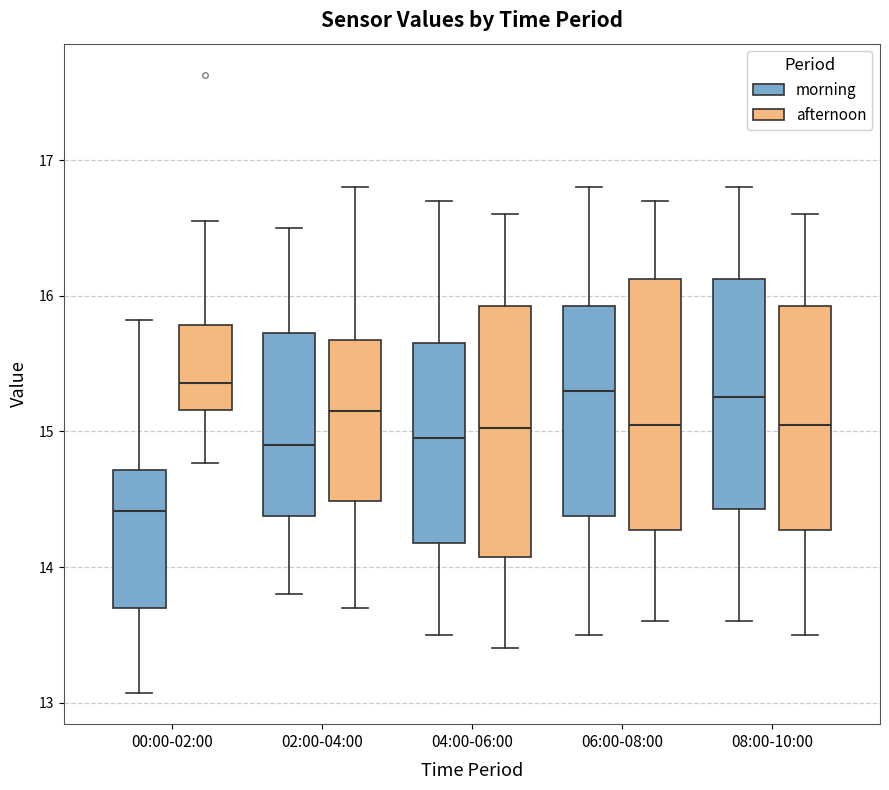

Where is the lower edge of the box for 08:00-10:00 (morning) on the y-axis? The values are not printed on the chart, so give them approximately, as read against the axis.

14.4